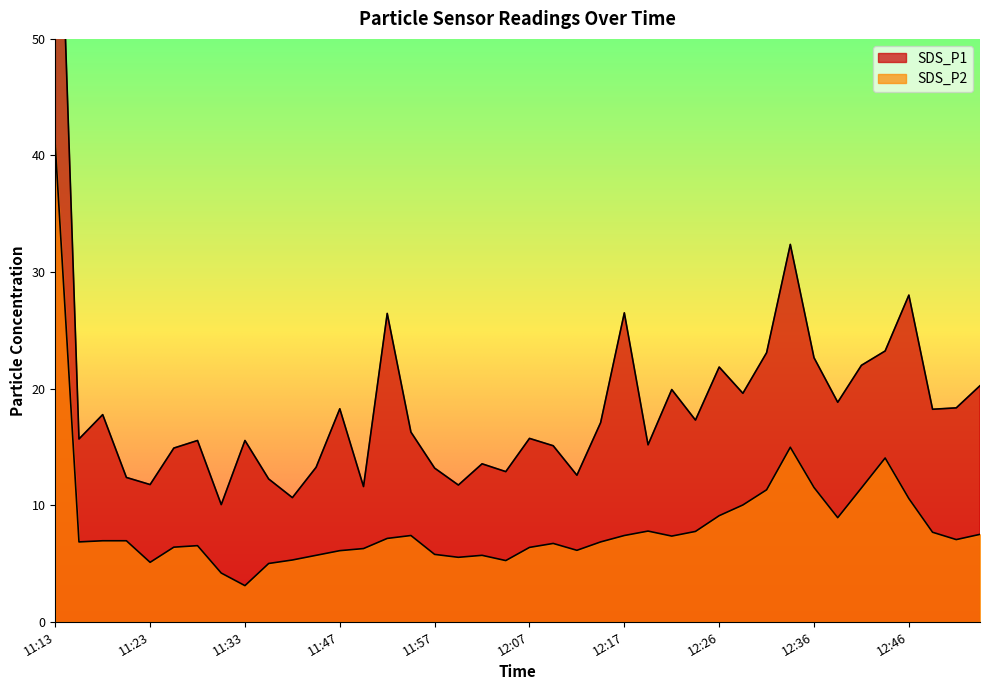

Count the number of categories in the chart.

40